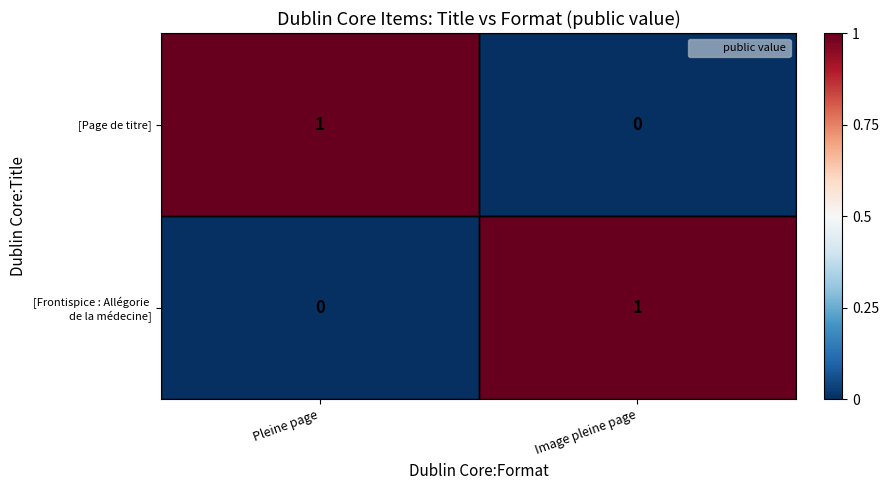

True or false: [Page de titre] has a value of 0 at Pleine page.

False